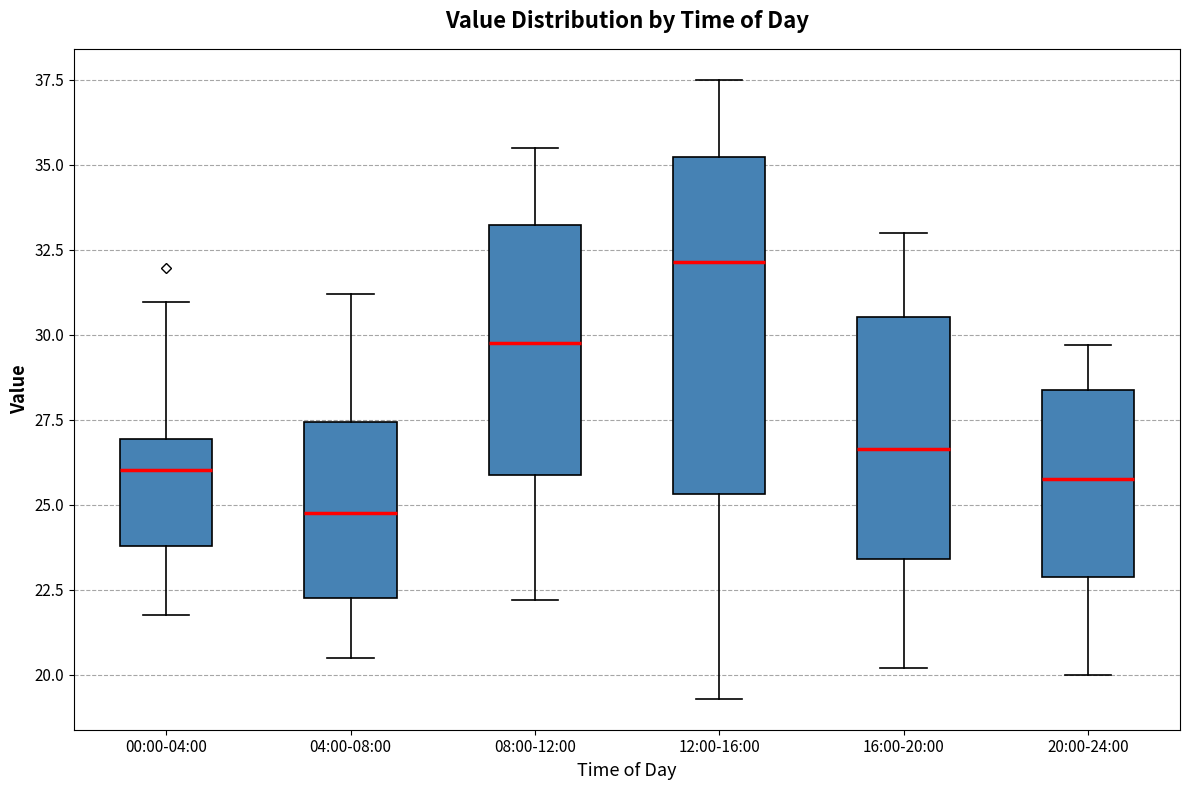

Where is the lower edge of the box for 04:00-08:00 on the y-axis? The values are not printed on the chart, so give them approximately, as read against the axis.

22.5